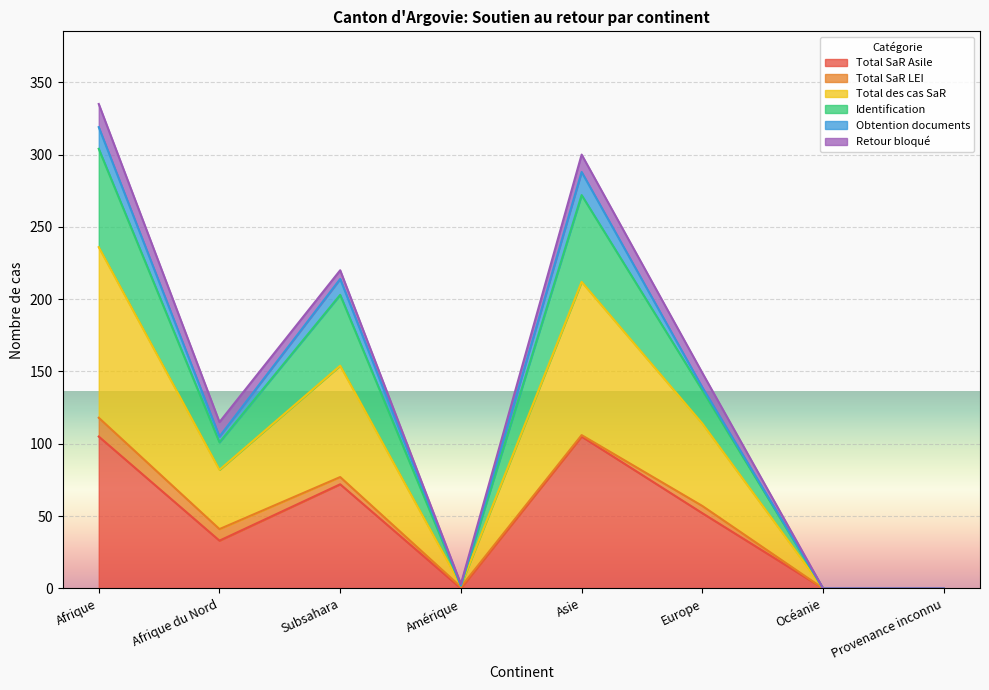

Does the chart display data point markers on the line(s)?

No